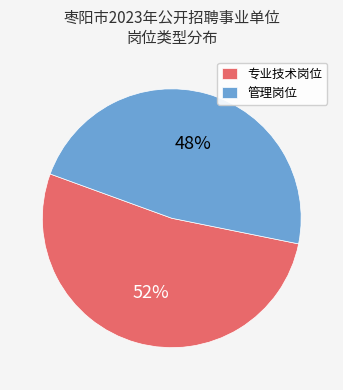

Does any single category account for the majority?

Yes